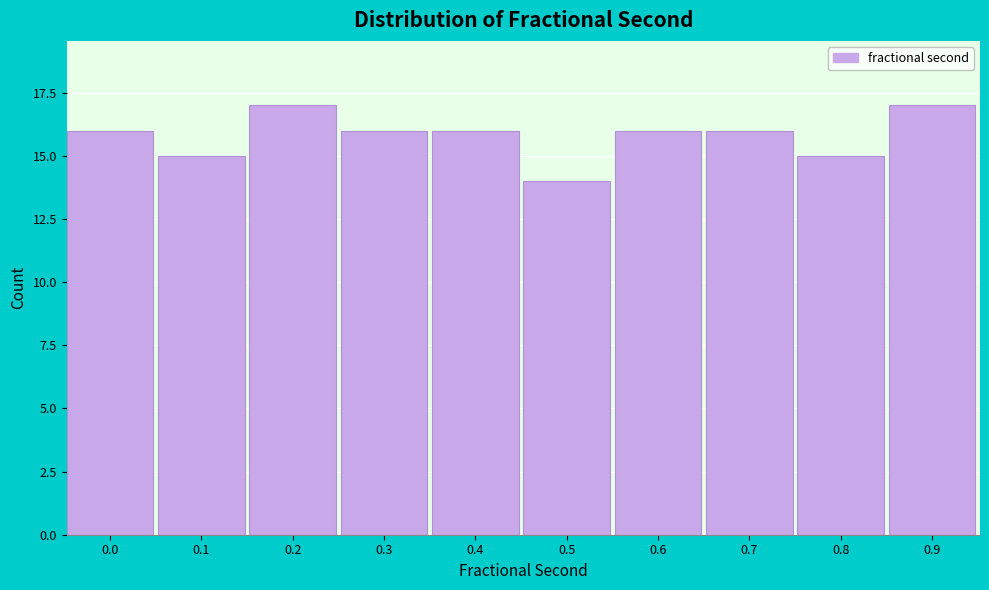

Reading right to left, list all the values displayed in this chart.

0.9=17	0.8=15	0.7=16	0.6=16	0.5=14	0.4=16	0.3=16	0.2=17	0.1=15	0.0=16